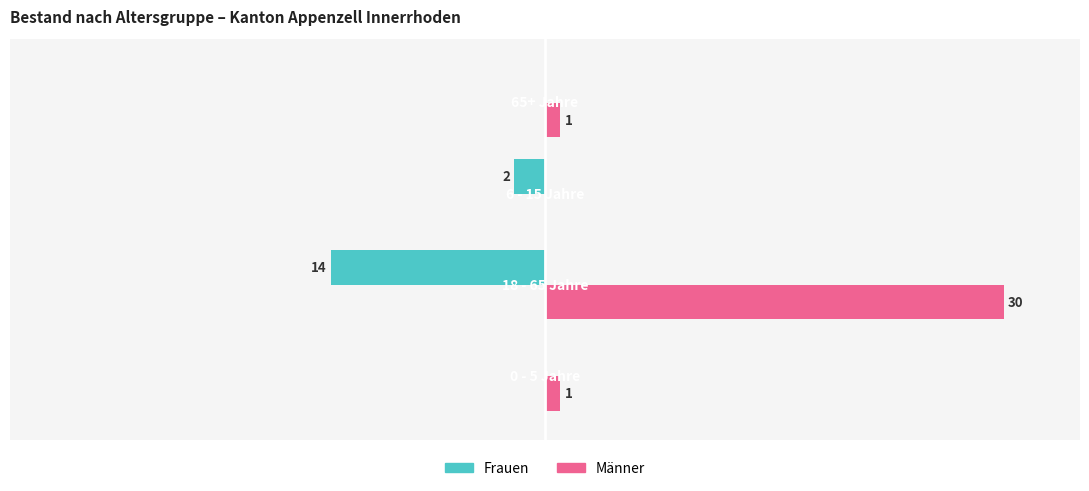

Which series has the largest total across all categories?

Männer